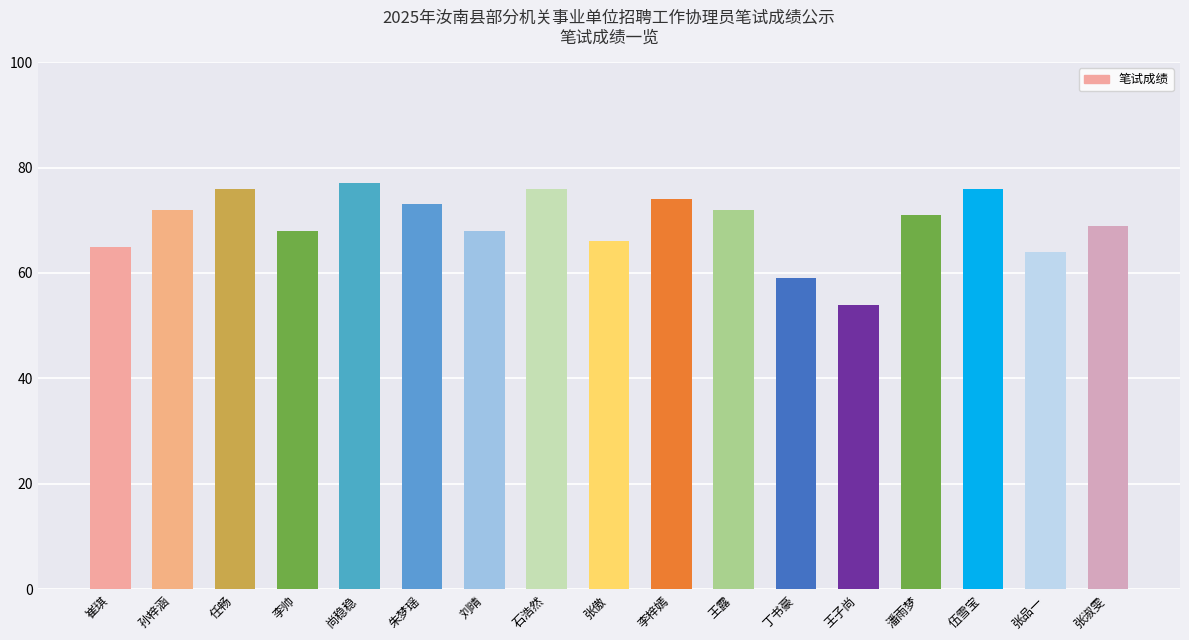

Where does the data first go above 71?

孙梓涵